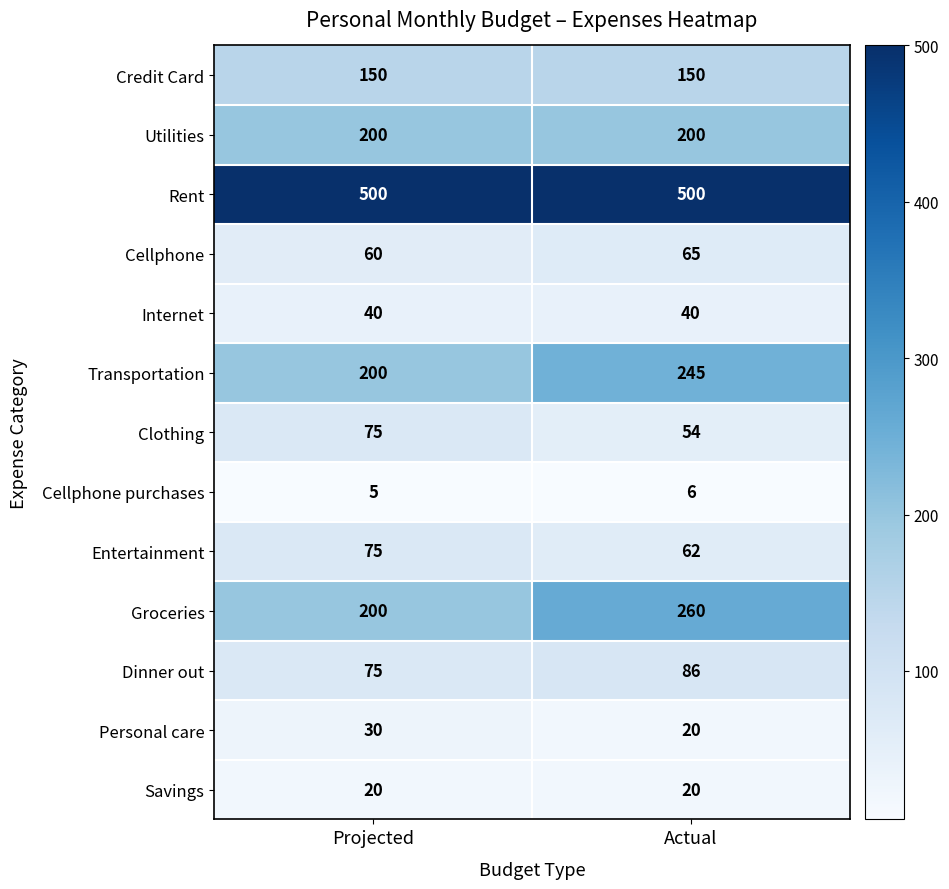

What is the greatest value displayed?

500